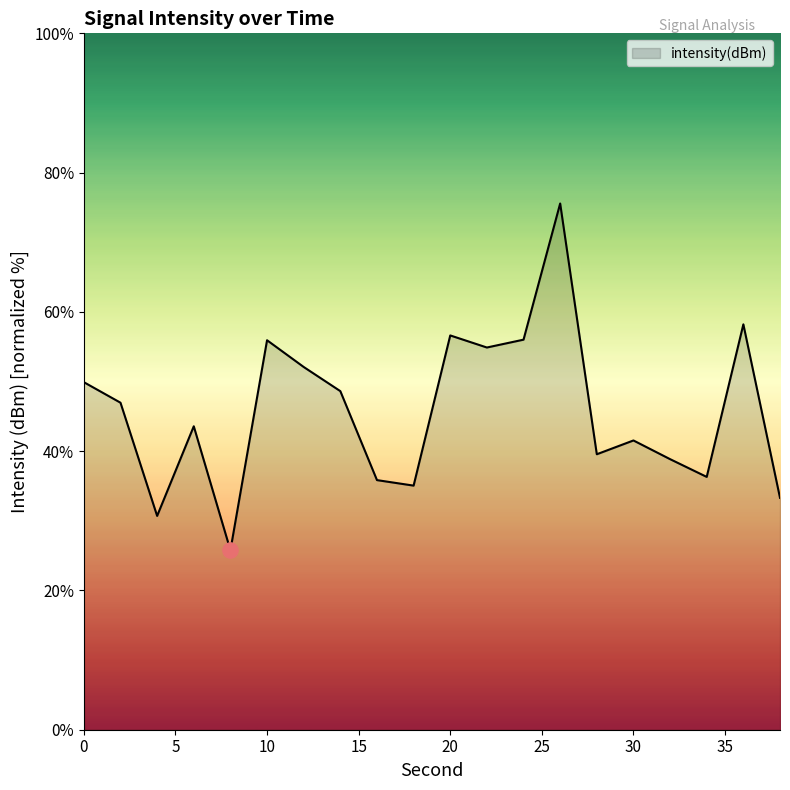

What is the smallest value displayed?

25.8